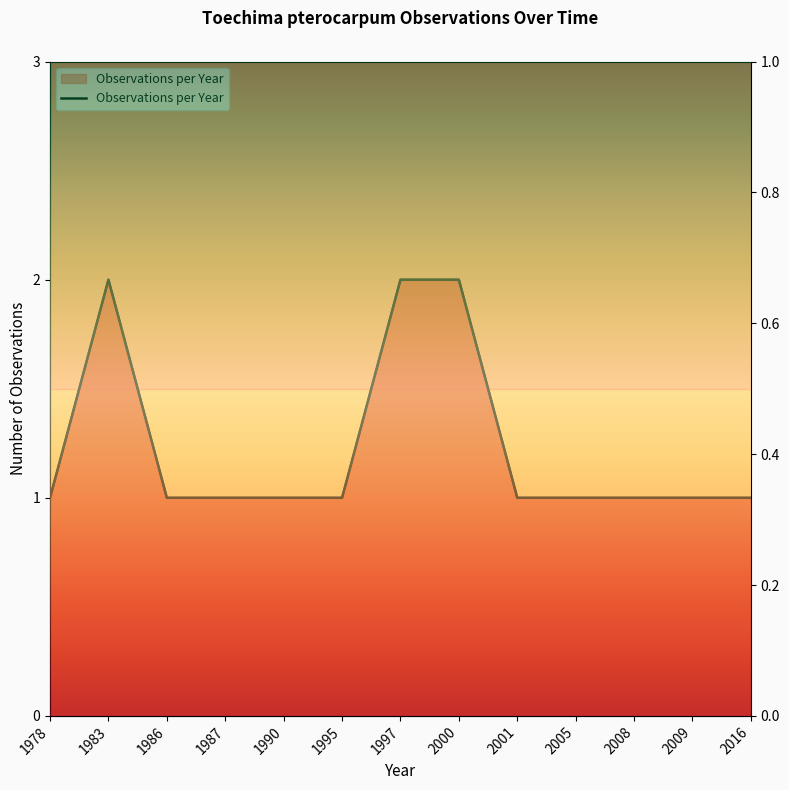

What is the value of the 12th point from the left?

1